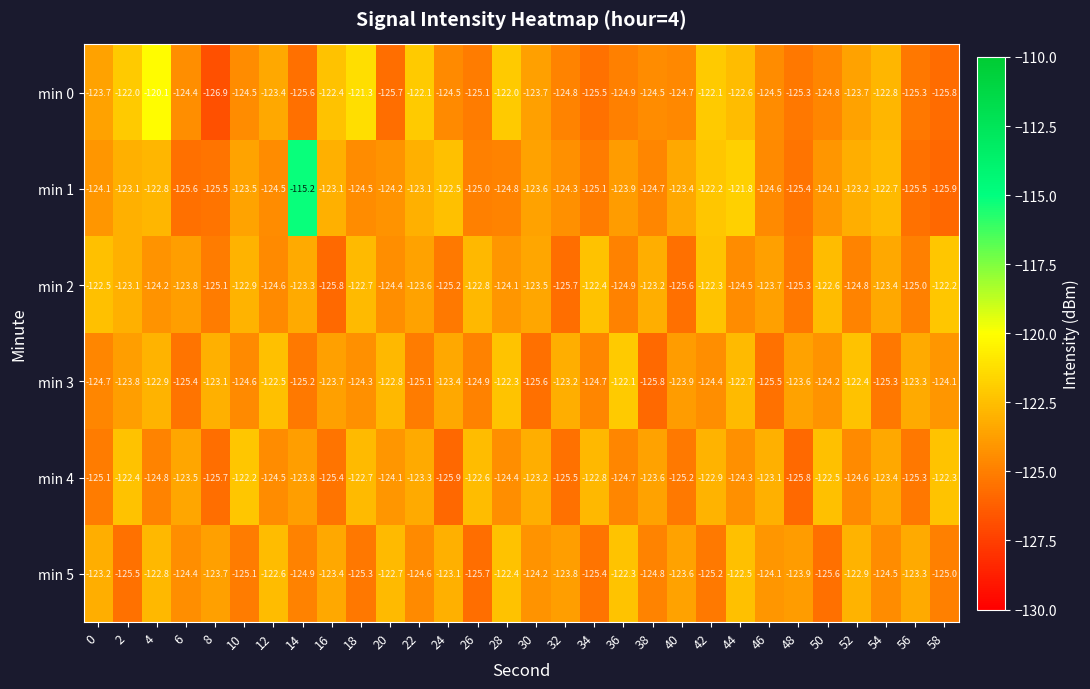

What is the approximate value of min 4 at 42?

-122.9